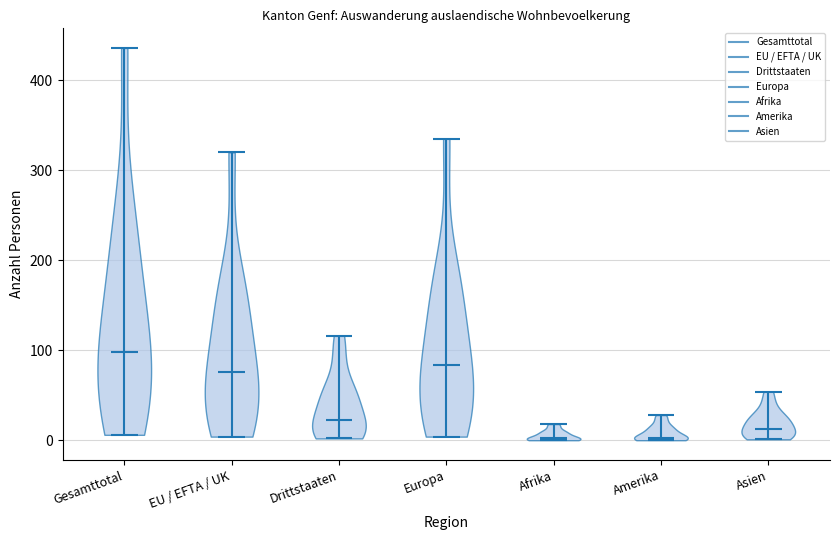

What is the lowest point the violin for Amerika reaches on the y-axis? The values are not printed on the chart, so give them approximately, as read against the axis.

0